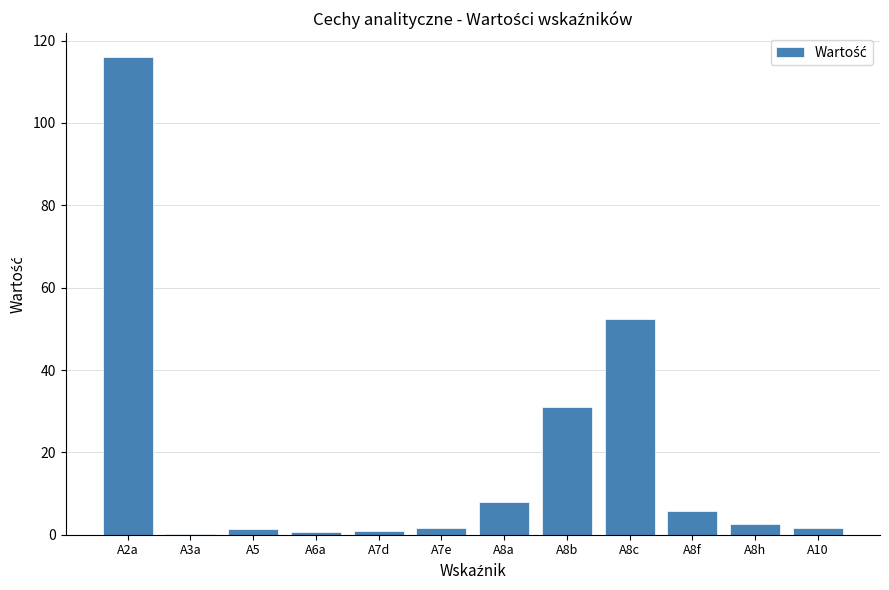

What is the greatest value displayed?

116.0